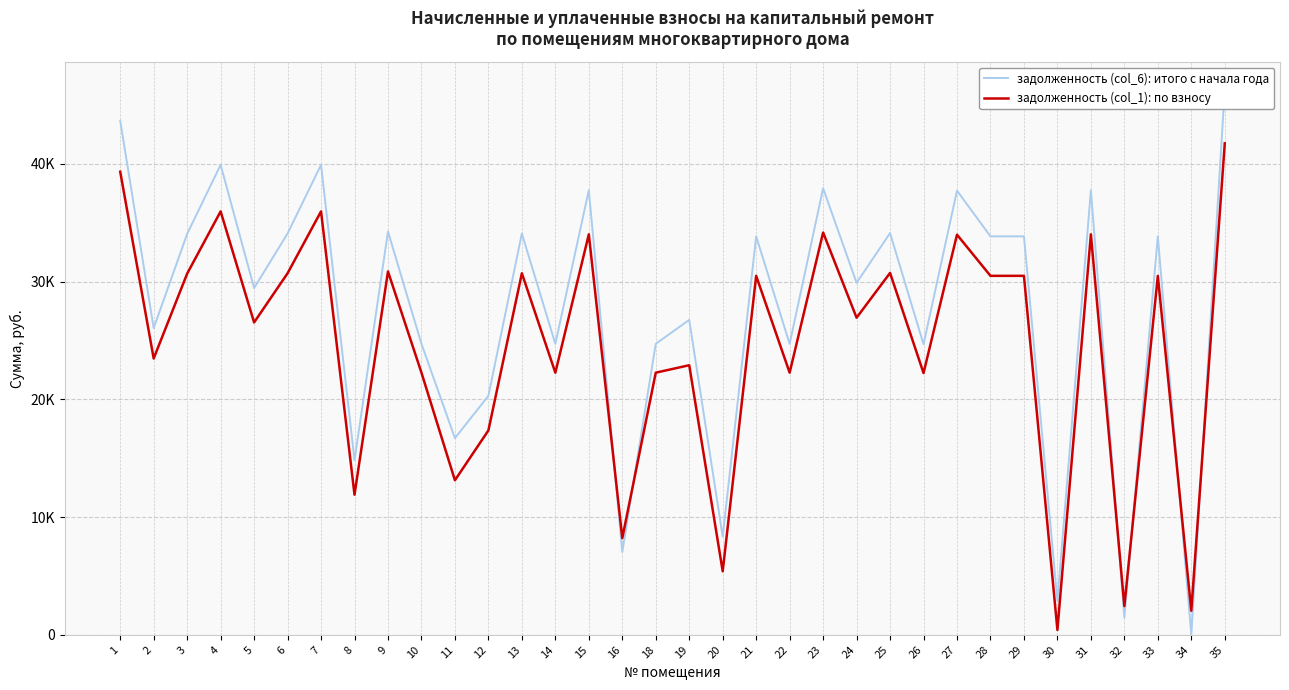

What is the average value of the задолженность (col_6): итого с начала года series?

27477.6